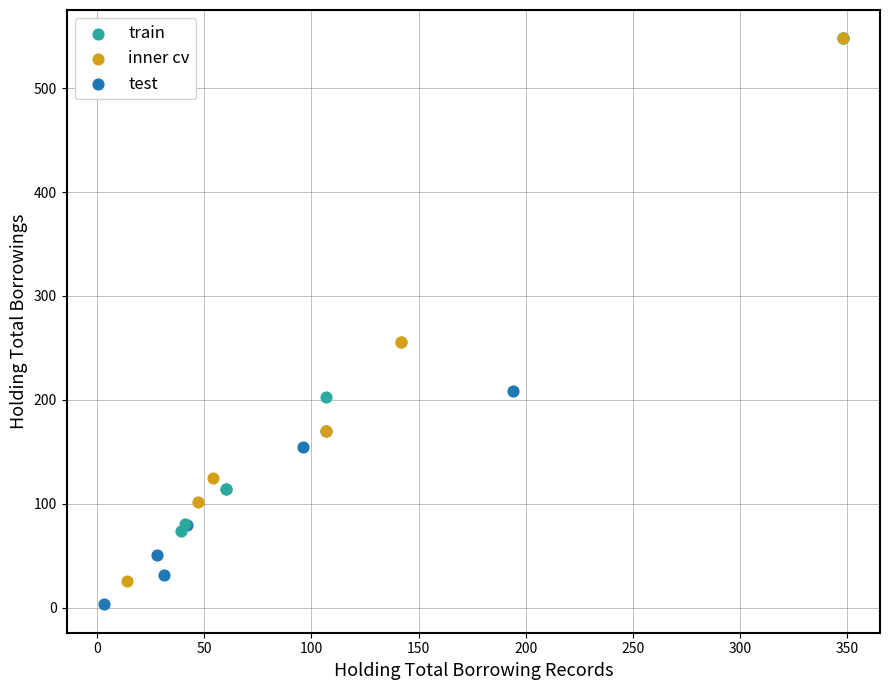

Which series has the largest Y range (max minus min)?

inner cv